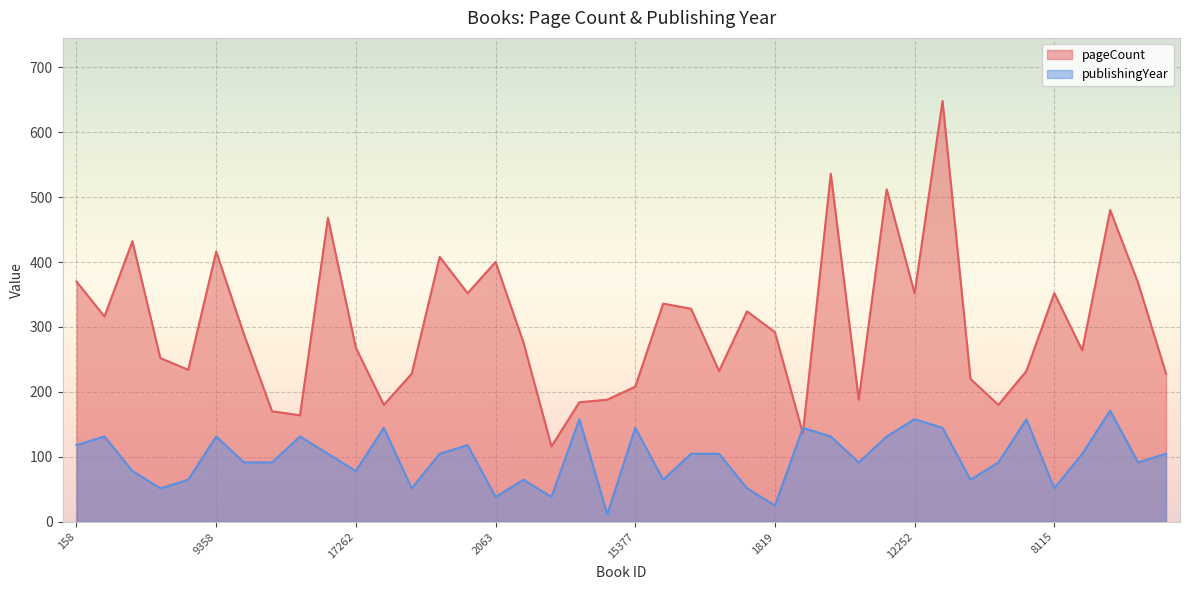

What is the label of the 40th point from the left?

11192